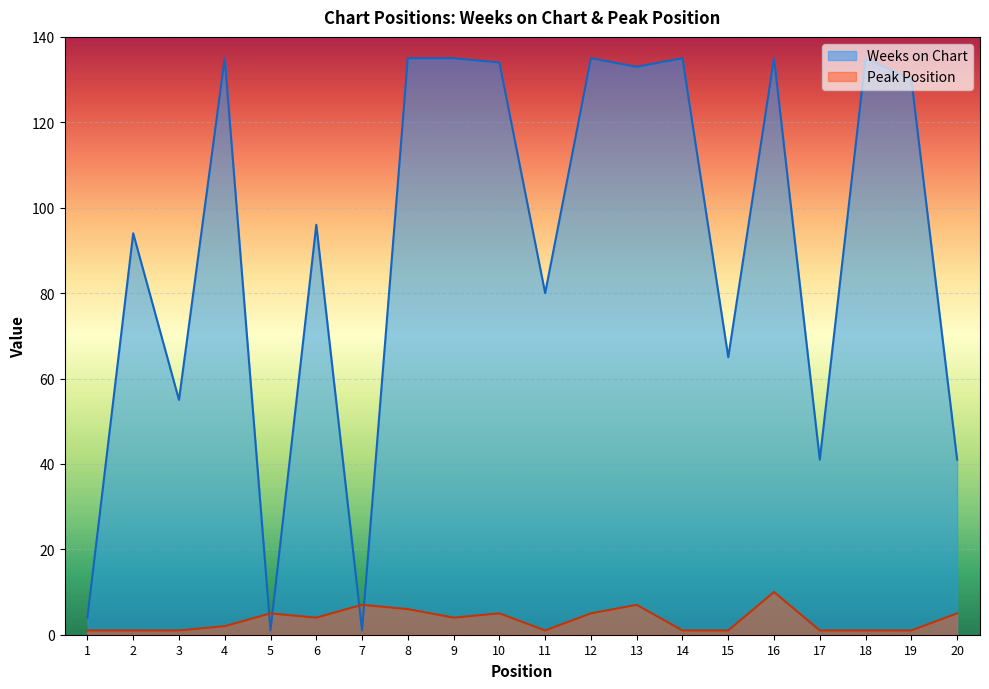

List the labels in order of Weeks on Chart value, smallest first.

5, 7, 1, 17, 20, 3, 15, 11, 2, 6, 19, 13, 10, 4, 8, 9, 12, 14, 16, 18